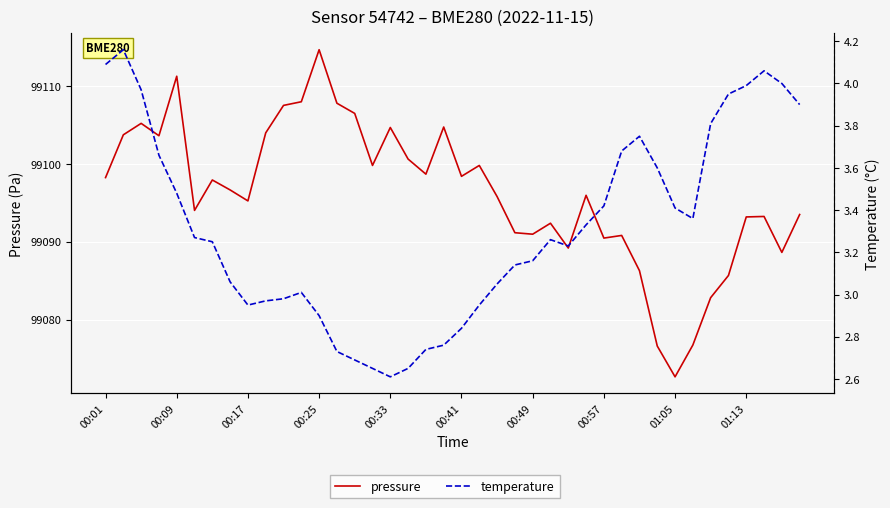

How many data points in temperature are less than 3?

13